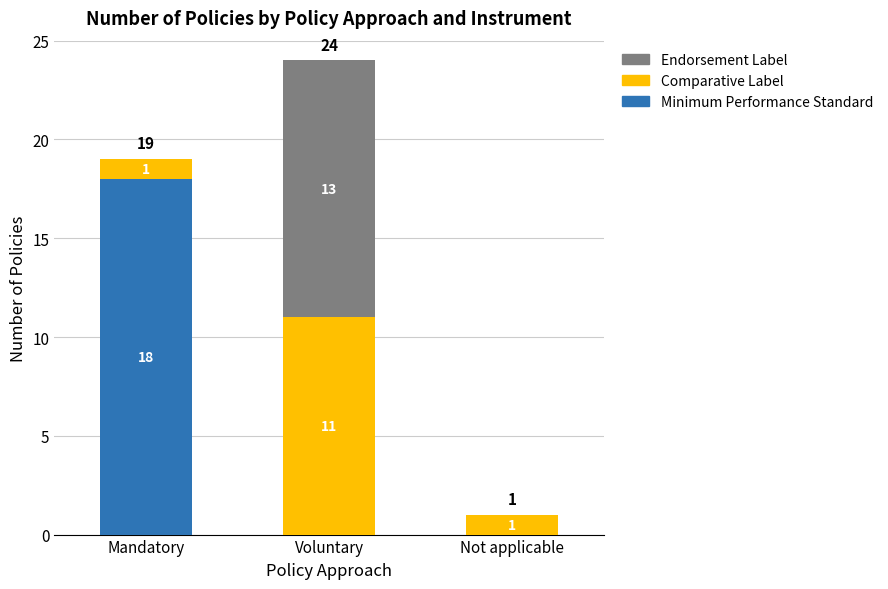

At which category is the sum across all series the highest?

Voluntary